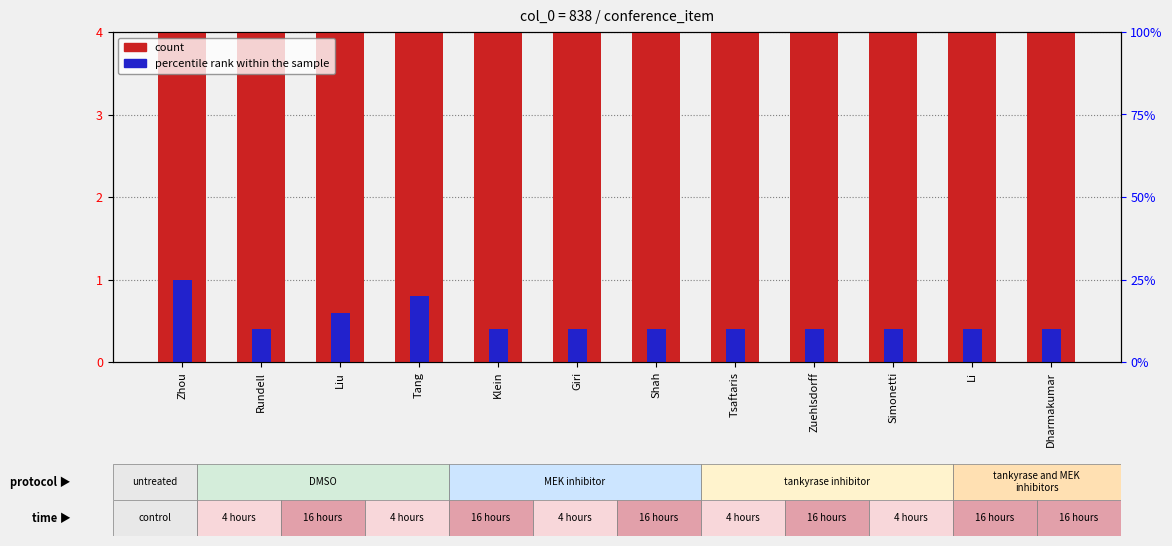

Is it true that percentile rank within the sample equals 0.2 at Zuehlsdorff?

False